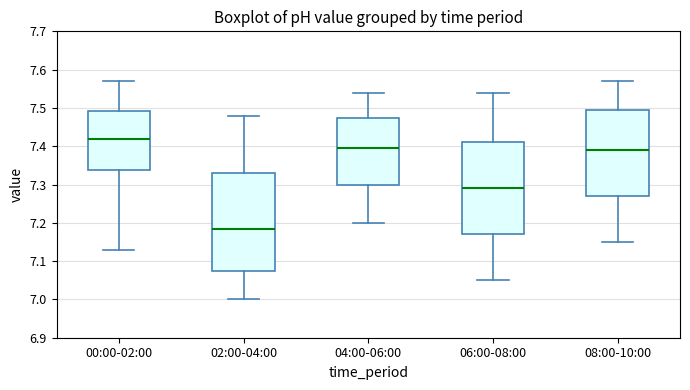

Which box's median line is the highest?

00:00-02:00